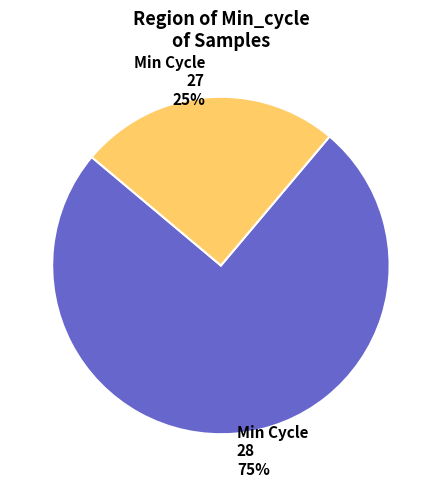

True or false: Min Cycle 28 accounts for 69% of the total.

False